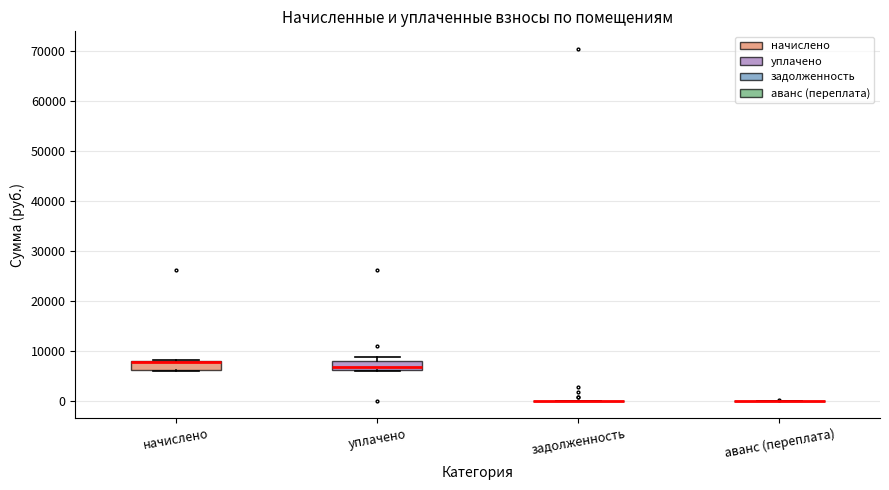

Reading left to right, transcribe this box plot: for each box, give where its median line is, the range the box spans, and where its two whiskers end, as read against the y-axis. The values are not printed on the chart, so give them approximately, as read against the axis.

начислено: median 8000 (drawn on the box's upper edge), box 6000 to 8000, whiskers 6000 to 8000 (just above the box's upper edge)
уплачено: median 7000, box 6000 to 8000, whiskers 6000 to 9000
задолженность: box collapsed to a line at 0, whiskers 0 to 0
аванс (переплата): box collapsed to a line at 0, whiskers 0 to 0